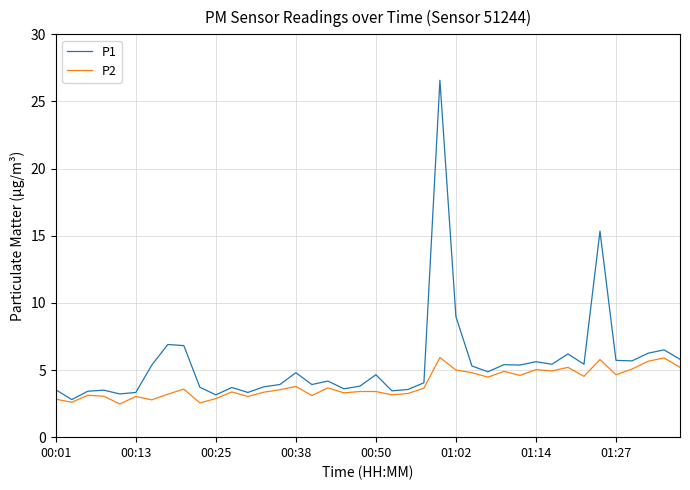

What is the minimum value shown in the chart?

2.5